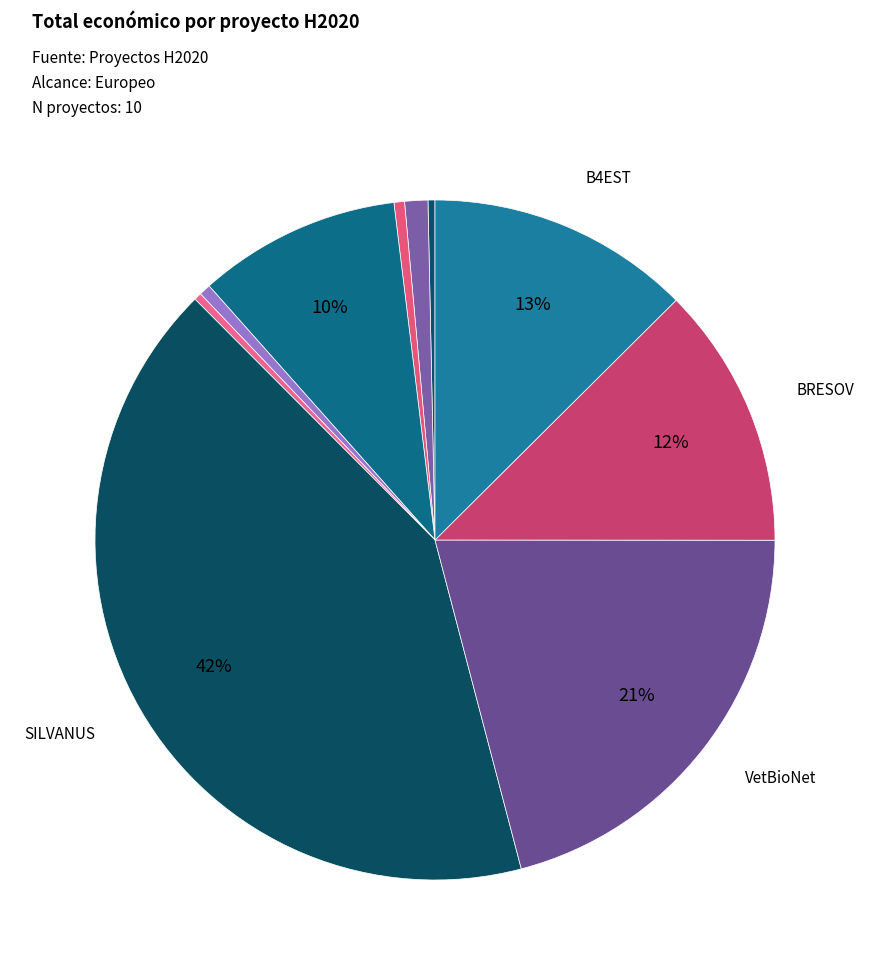

Count the number of slices in the pie.

10